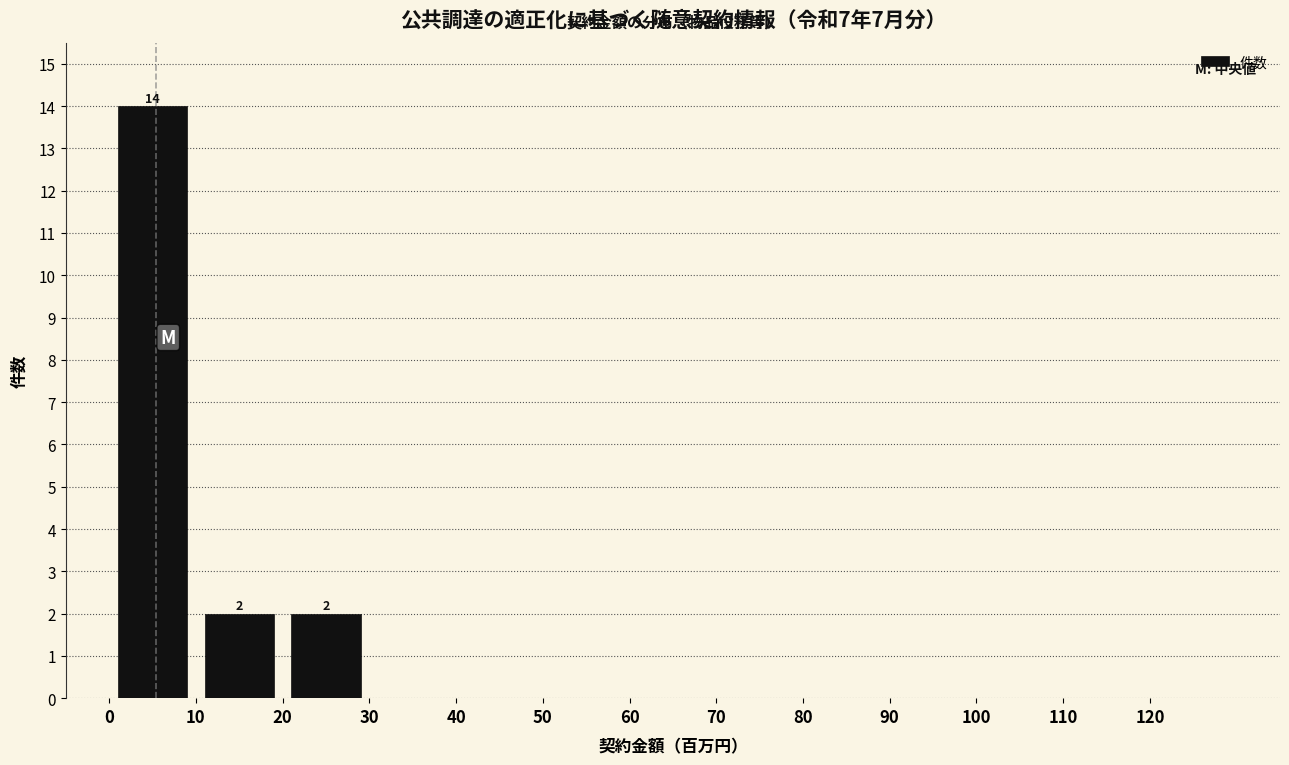

Which range on the x-axis has the tallest bar?

0 to 10